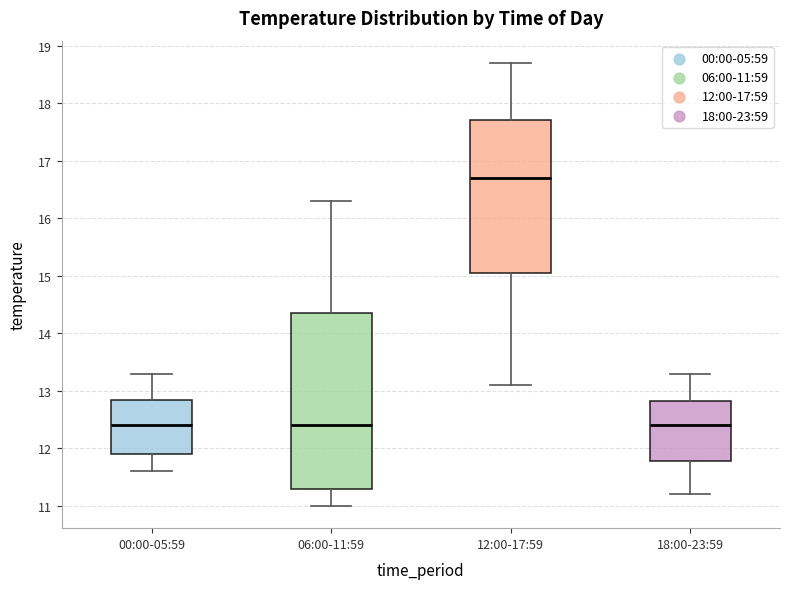

Where is the lower edge of the box for 06:00-11:59 on the y-axis? The values are not printed on the chart, so give them approximately, as read against the axis.

11.3